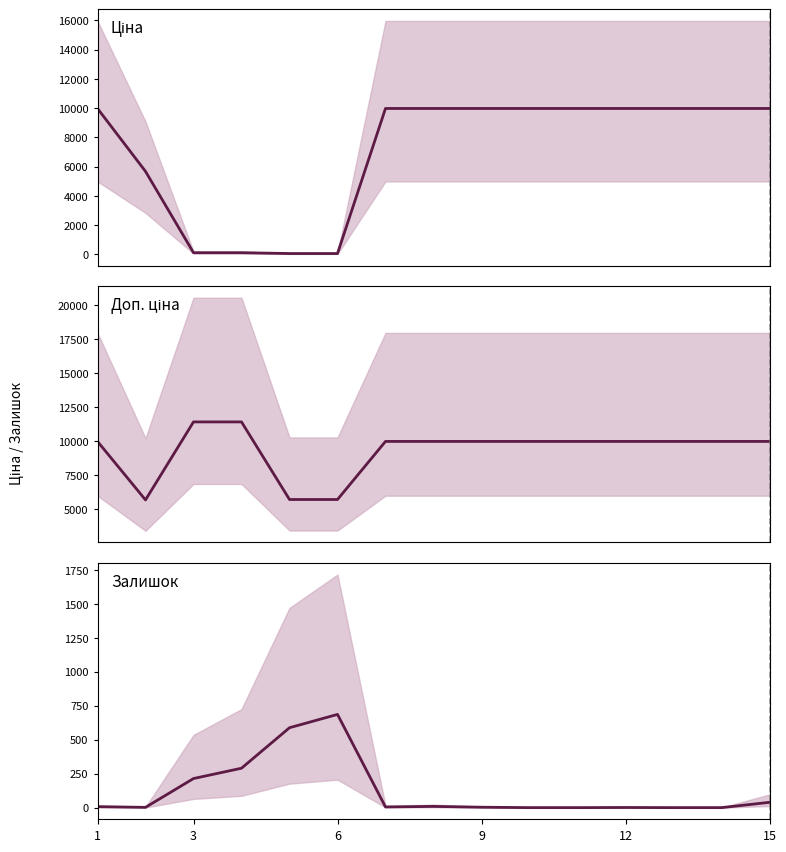

Rank the series at 6 from highest to lowest value.

Доп. ціна, Залишок, Ціна